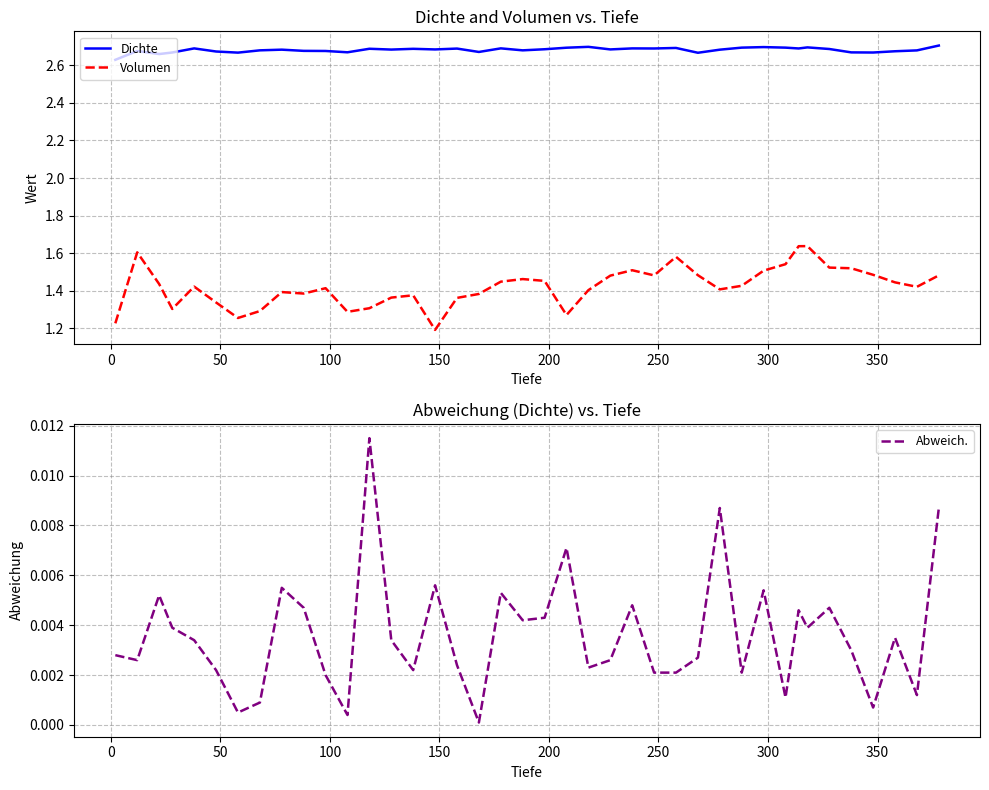

What is the maximum value for Volumen?

1.6